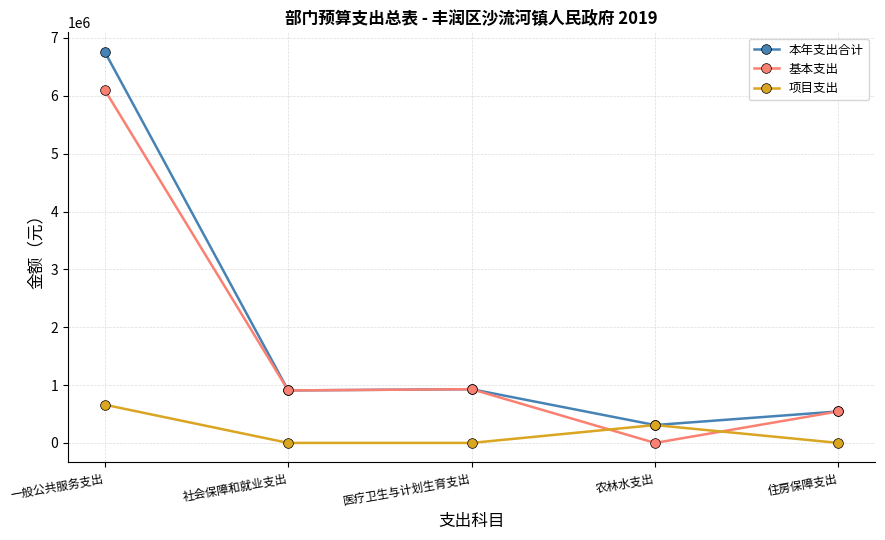

How many lines are shown in the chart?

3